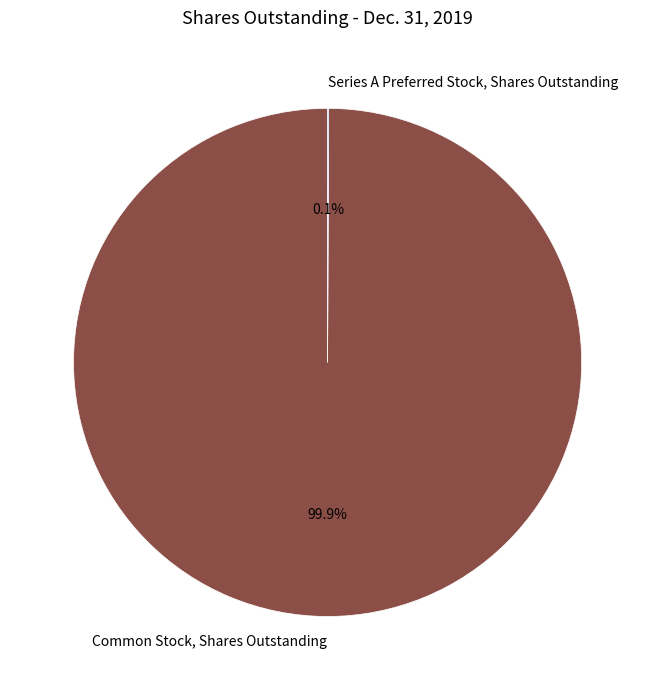

Which slice is the largest?

Common Stock, Shares Outstanding